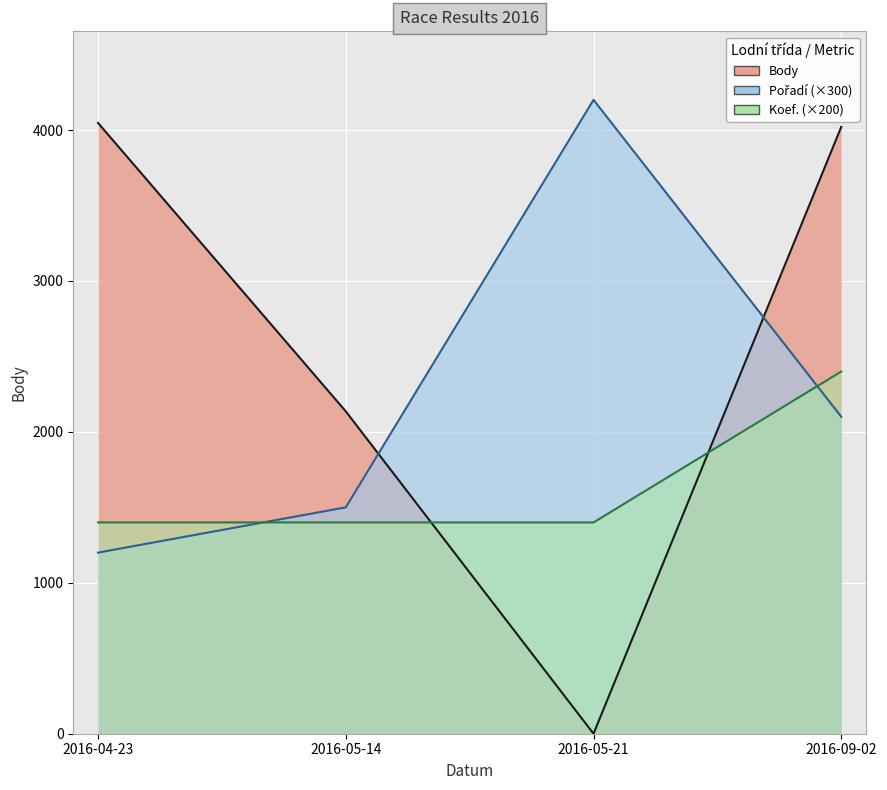

Reading left to right, extract all data points from this chart.

Body: 4047	2136	0	4021
Pořadí: 1200	1500	4200	2100
Koef.: 1400	1400	1400	2400